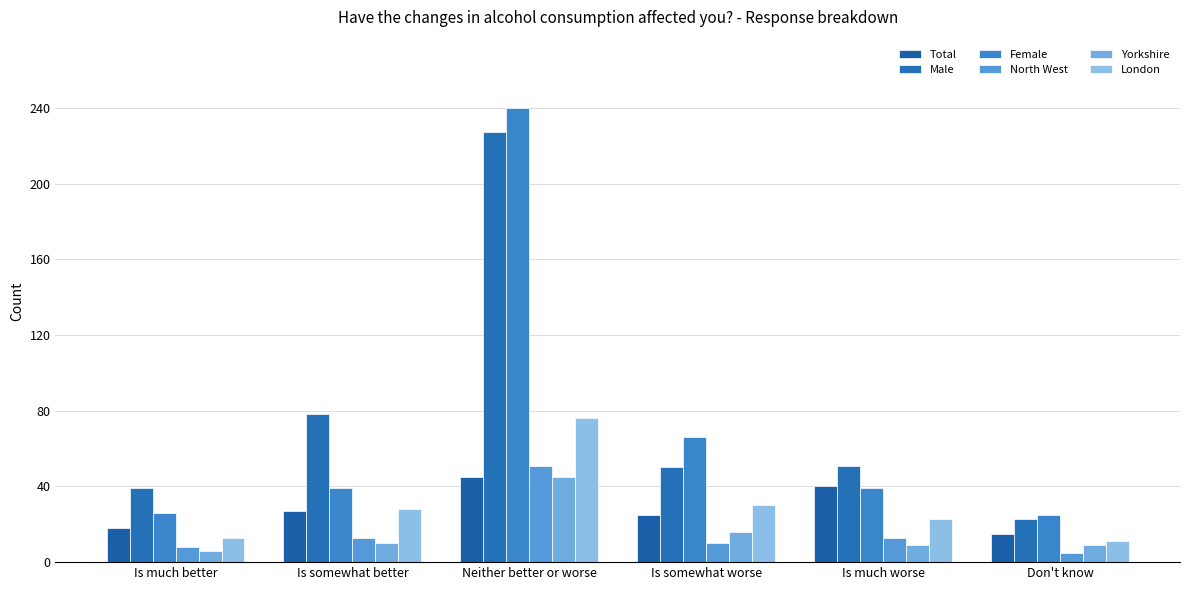

At how many categories does at least one series exceed 57?

3